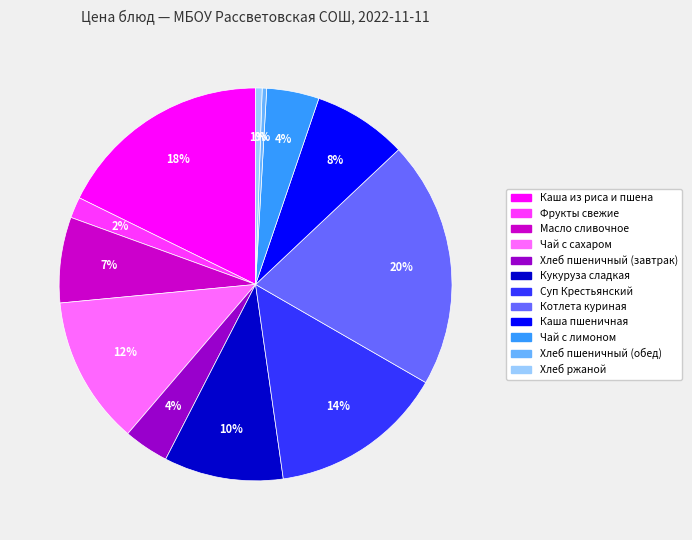

To the nearest percent, what portion does Котлета куриная represent?

20%